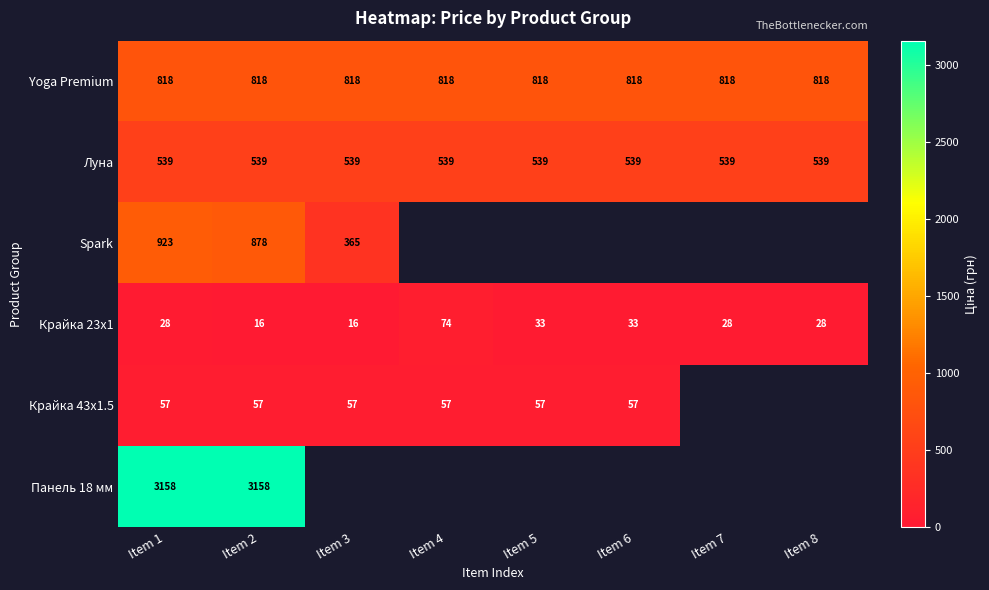

Is it true that Крайка 23x1 equals 14.6 at Item 8?

False